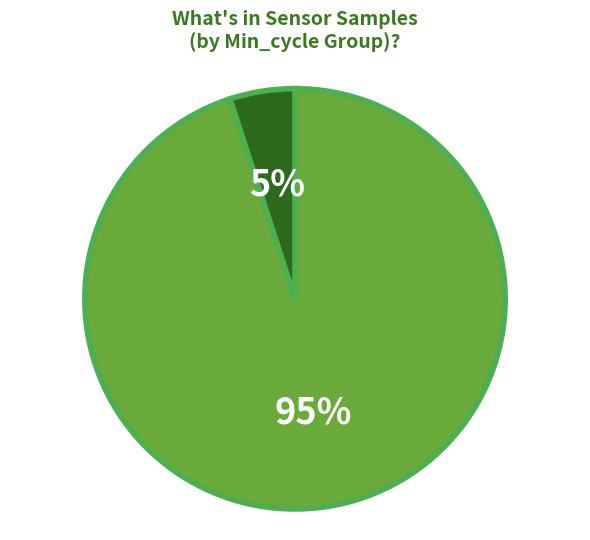

Is there any slice that represents more than half of the pie?

Yes